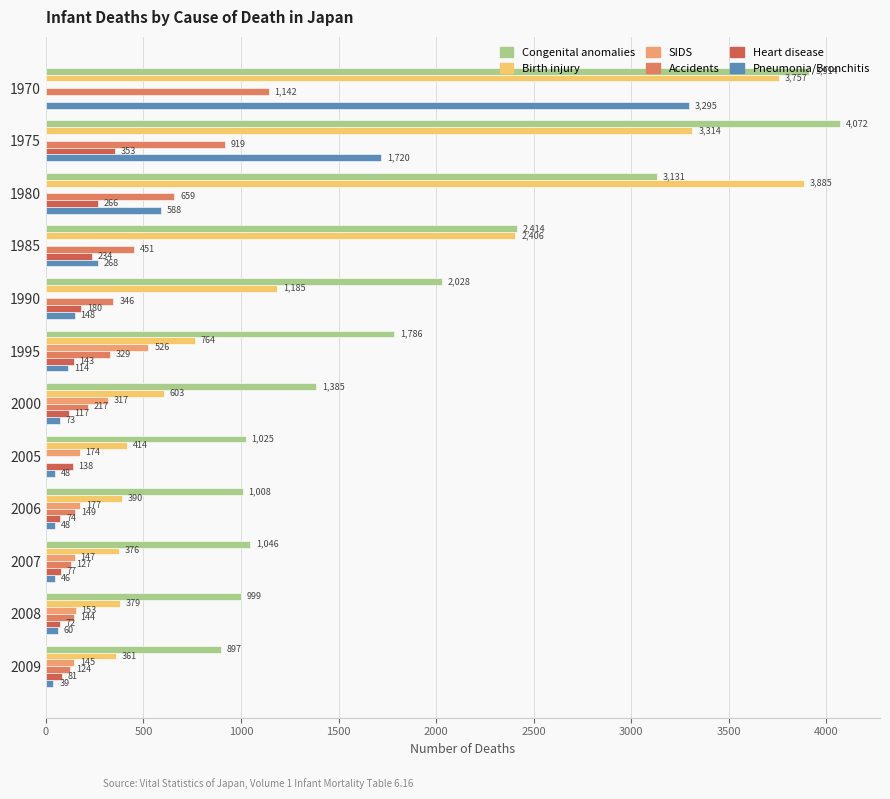

Reading left to right, extract all data points from this chart.

Congenital anomalies: 3914	4072	3131	2414	2028	1786	1385	1025	1008	1046	999	897
Birth injury: 3757	3314	3885	2406	1185	764	603	414	390	376	379	361
SIDS: 0	0	0	0	0	526	317	174	177	147	153	145
Accidents: 1142	919	659	451	346	329	217	0	149	127	144	124
Heart disease: 0	353	266	234	180	143	117	138	74	77	72	81
Pneumonia/Bronchitis: 3295	1720	588	268	148	114	73	48	48	46	60	39